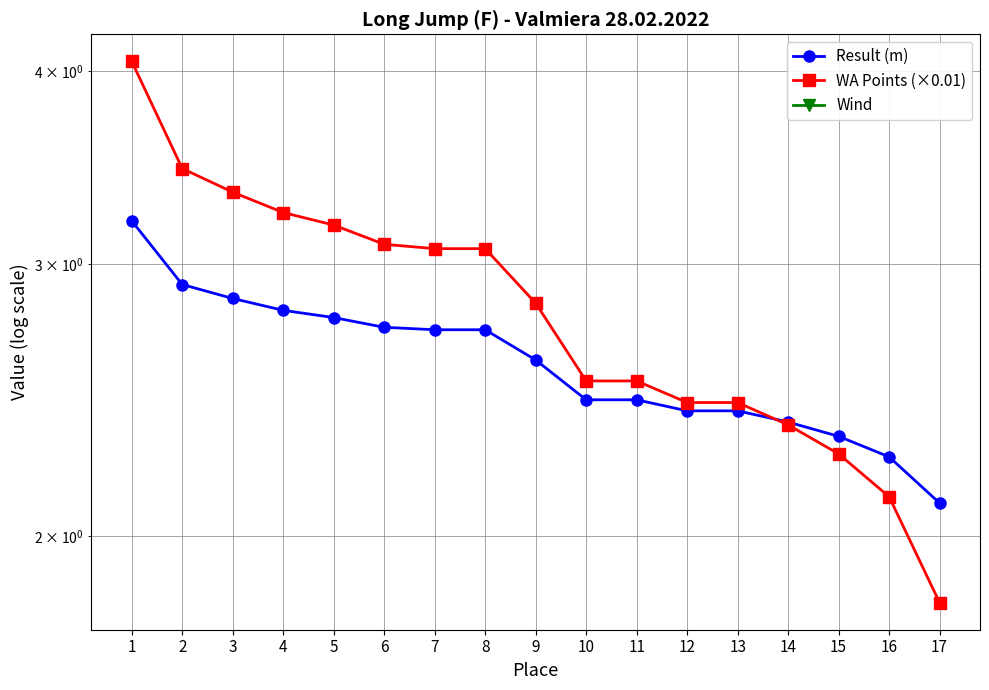

Is it true that WA Points (×0.01) equals 0.8 at 4?

False